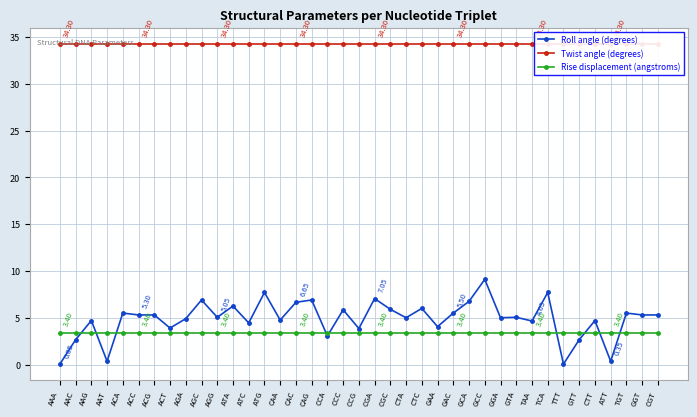

Reading left to right, list all the values displayed in this chart.

Roll angle (degrees): 0.1	2.6	4.7	0.3	5.5	5.3	5.3	3.9	4.9	6.9	5.0	6.2	4.5	7.7	4.8	6.7	6.9	3.0	5.8	3.9	7.0	5.9	5.0	6.0	4.0	5.5	6.8	9.1	5.0	5.0	4.7	7.7	0.1	2.6	4.7	0.3	5.5	5.3	5.3
Twist angle (degrees): 34.3	34.3	34.3	34.3	34.3	34.3	34.3	34.3	34.3	34.3	34.3	34.3	34.3	34.3	34.3	34.3	34.3	34.3	34.3	34.3	34.3	34.3	34.3	34.3	34.3	34.3	34.3	34.3	34.3	34.3	34.3	34.3	34.3	34.3	34.3	34.3	34.3	34.3	34.3
Rise displacement (angstroms): 3.4	3.4	3.4	3.4	3.4	3.4	3.4	3.4	3.4	3.4	3.4	3.4	3.4	3.4	3.4	3.4	3.4	3.4	3.4	3.4	3.4	3.4	3.4	3.4	3.4	3.4	3.4	3.4	3.4	3.4	3.4	3.4	3.4	3.4	3.4	3.4	3.4	3.4	3.4